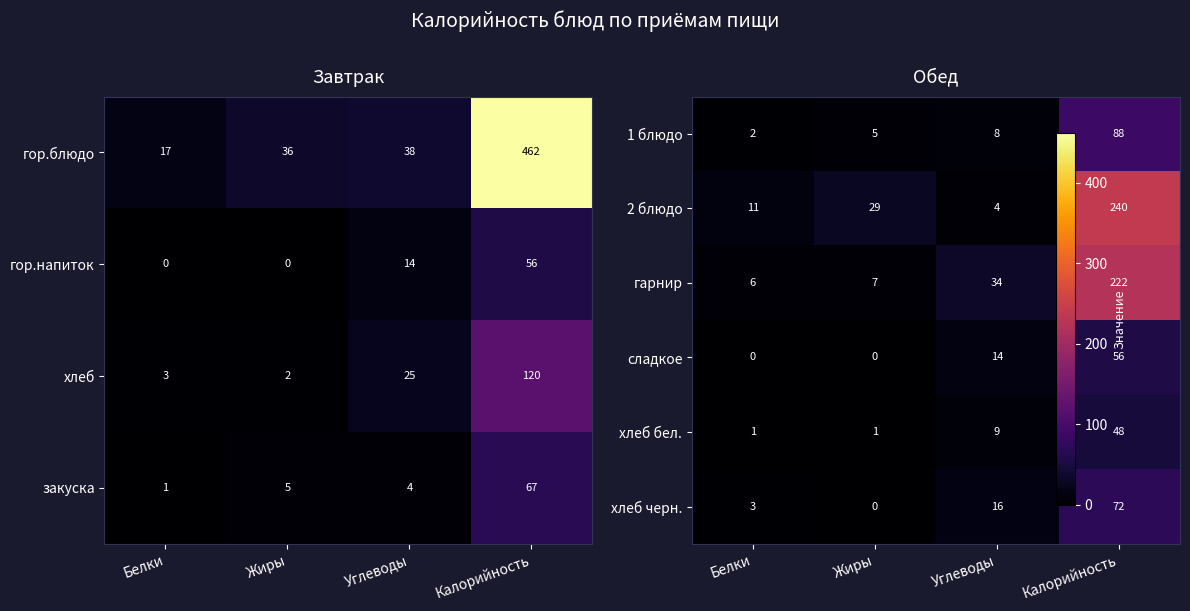

How many data points in гор.блюдо are less than 38?

2